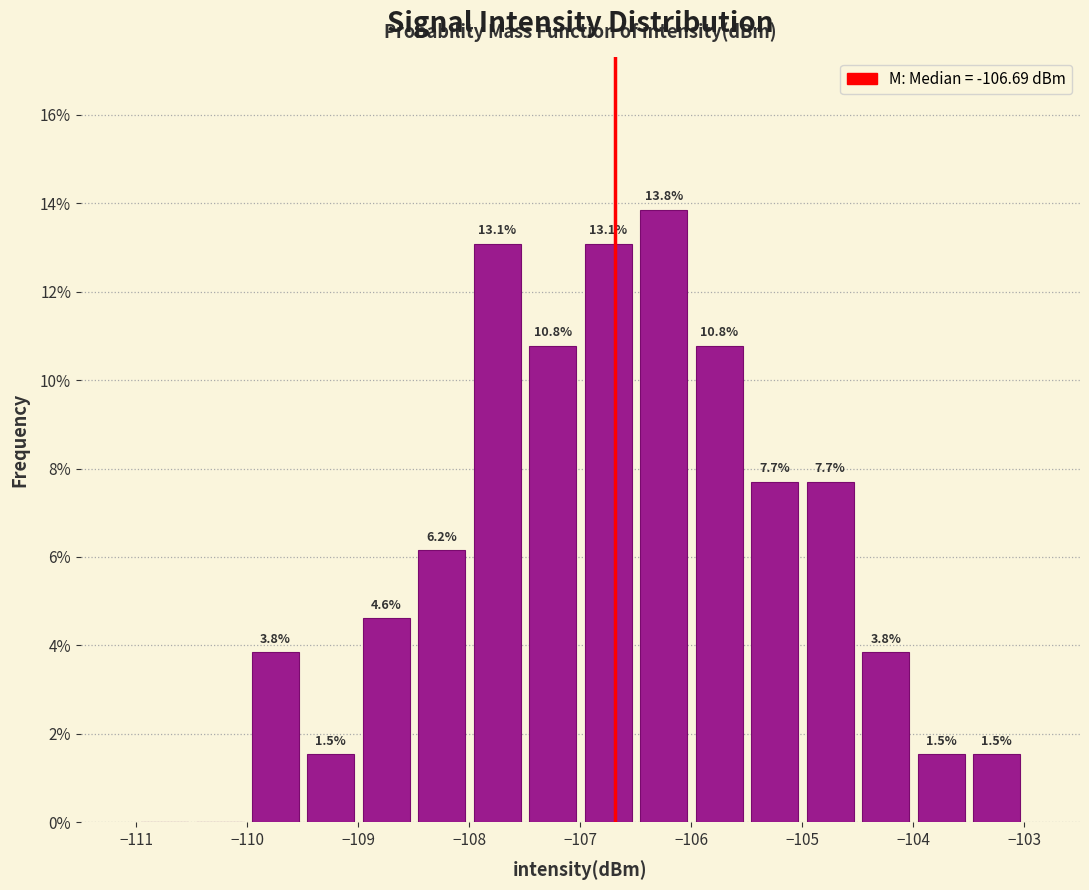

Which range on the x-axis has the tallest bar?

-106.5 to -106.0